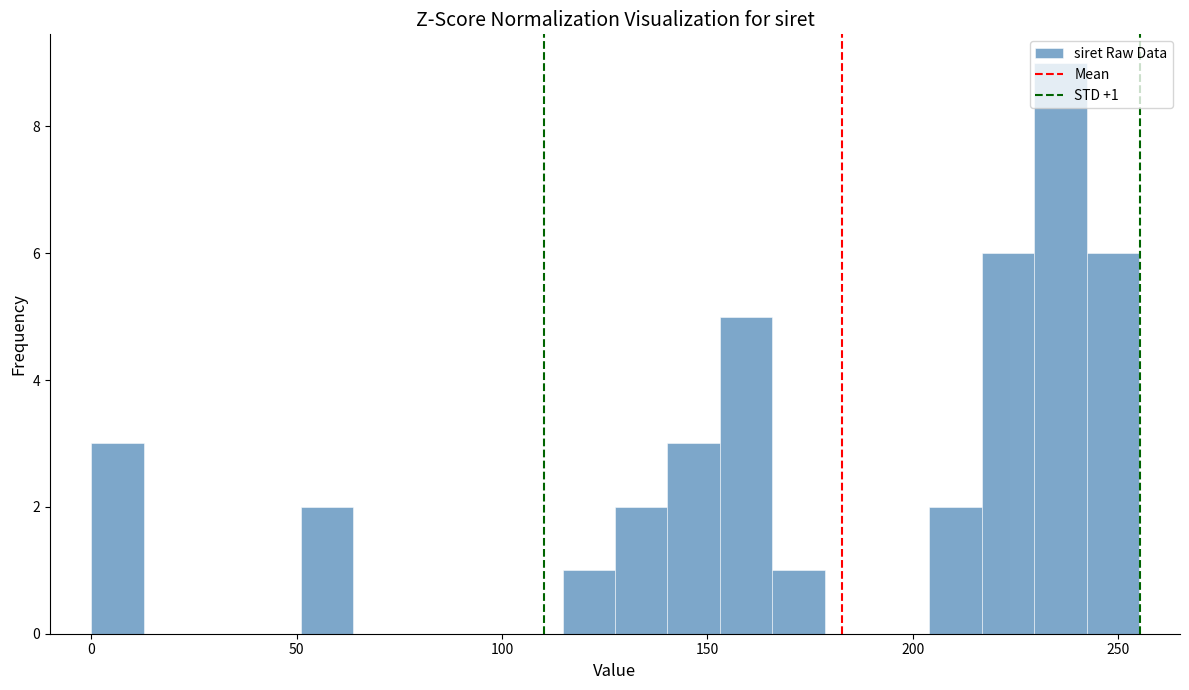

Around what value on the x-axis is the tallest bar? Give the approximate position of its centre, as read against the axis.

235